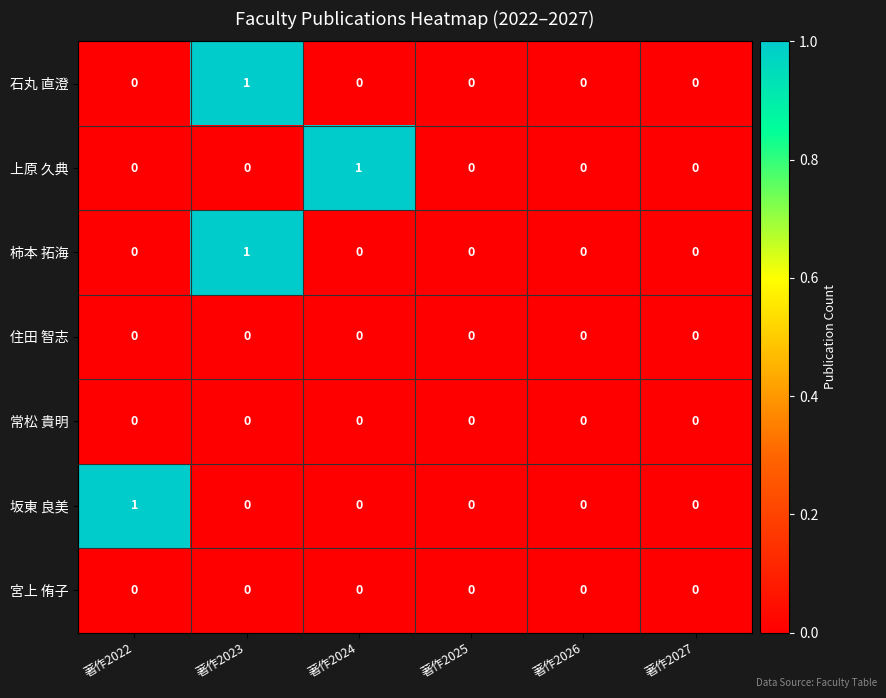

At which label does 柿本 拓海 reach its peak?

著作2023